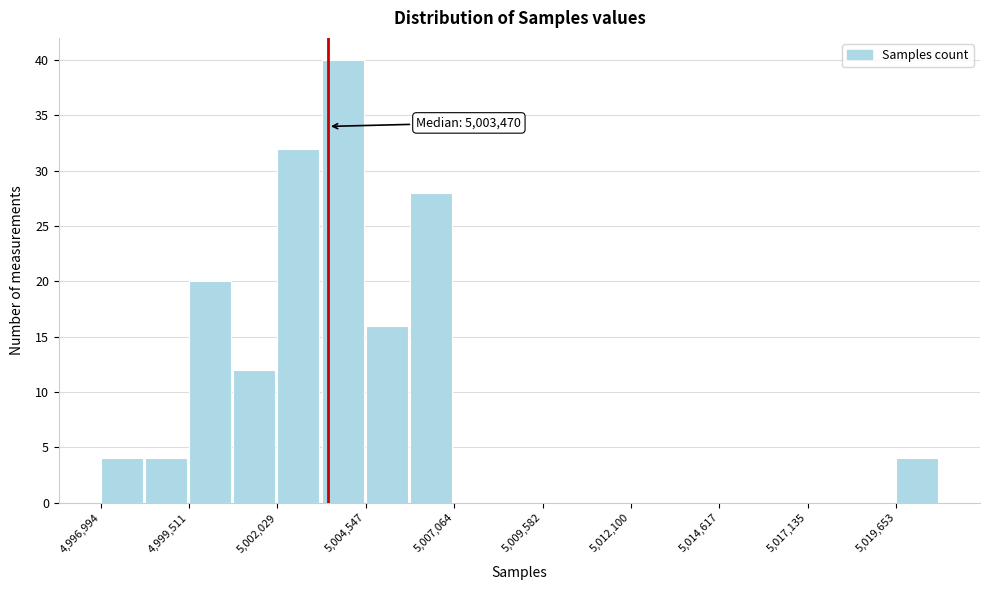

Around what value on the x-axis is the tallest bar? Give the approximate position of its centre, as read against the axis.

5004000